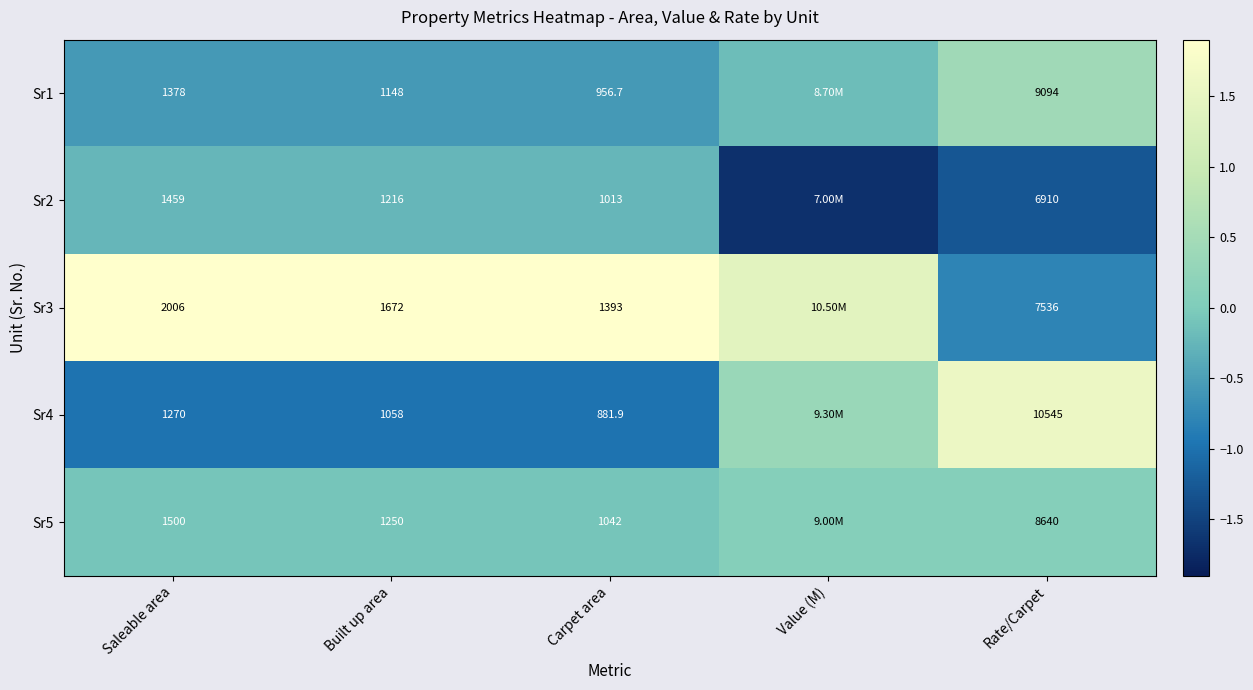

Rank the categories by Sr2 value from lowest to highest.

Value (M), Rate/Carpet, Saleable area, Carpet area, Built up area